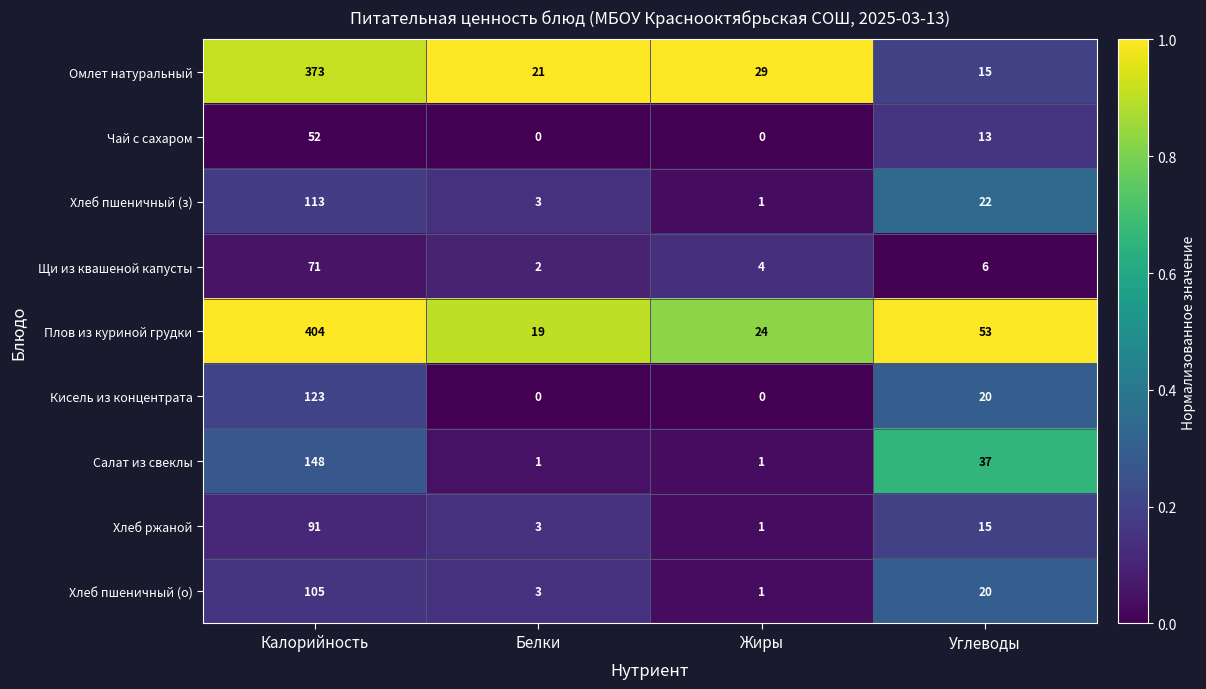

True or false: Чай с сахаром has a value of 29 at Калорийность.

False